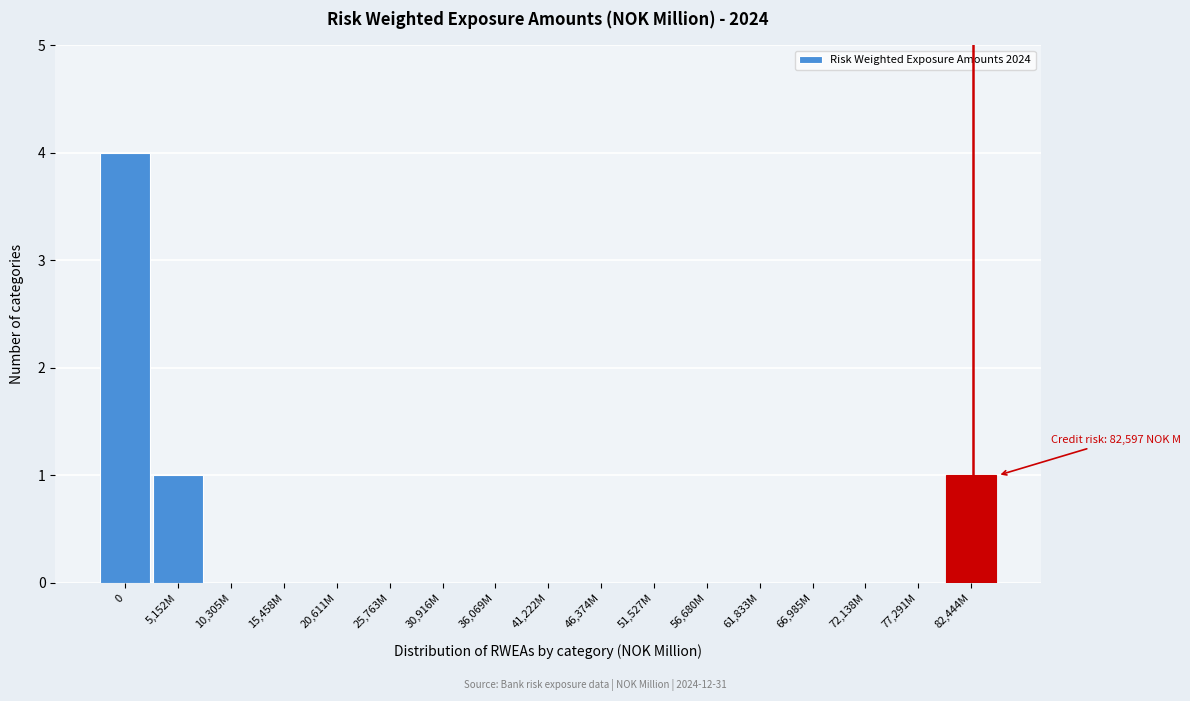

Reading left to right, what are all the values shown in this chart?

0=4	5,152M=1	10,305M=0	15,458M=0	20,611M=0	25,763M=0	30,916M=0	36,069M=0	41,222M=0	46,374M=0	51,527M=0	56,680M=0	61,833M=0	66,985M=0	72,138M=0	77,291M=0	82,444M=1